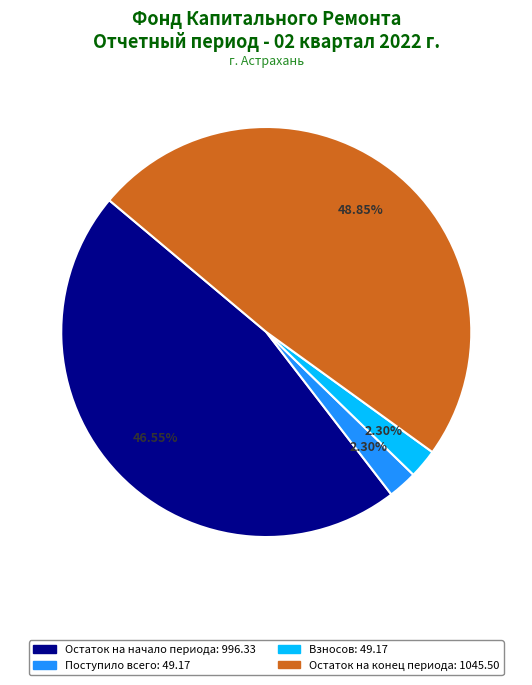

Is there a majority slice in this chart?

No